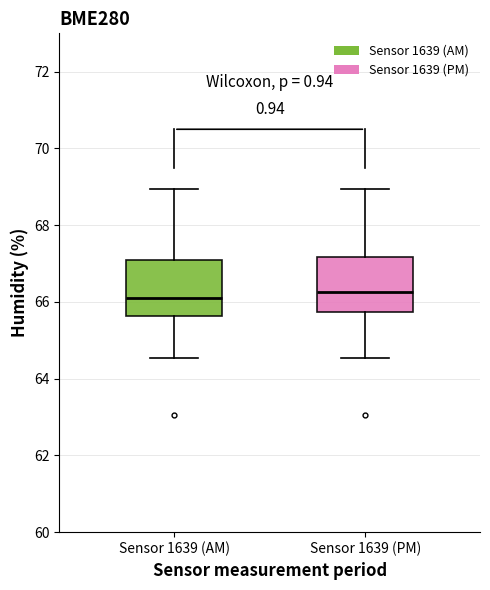

Reading left to right, read every box against the y-axis: the position of its median line, the range the box covers, and the ends of its whiskers. The values are not printed on the chart, so give them approximately, as read against the axis.

Sensor 1639 (AM): median 66.0, box 65.6 to 67.0, whiskers 64.6 to 69.0
Sensor 1639 (PM): median 66.2, box 65.8 to 67.2, whiskers 64.6 to 69.0